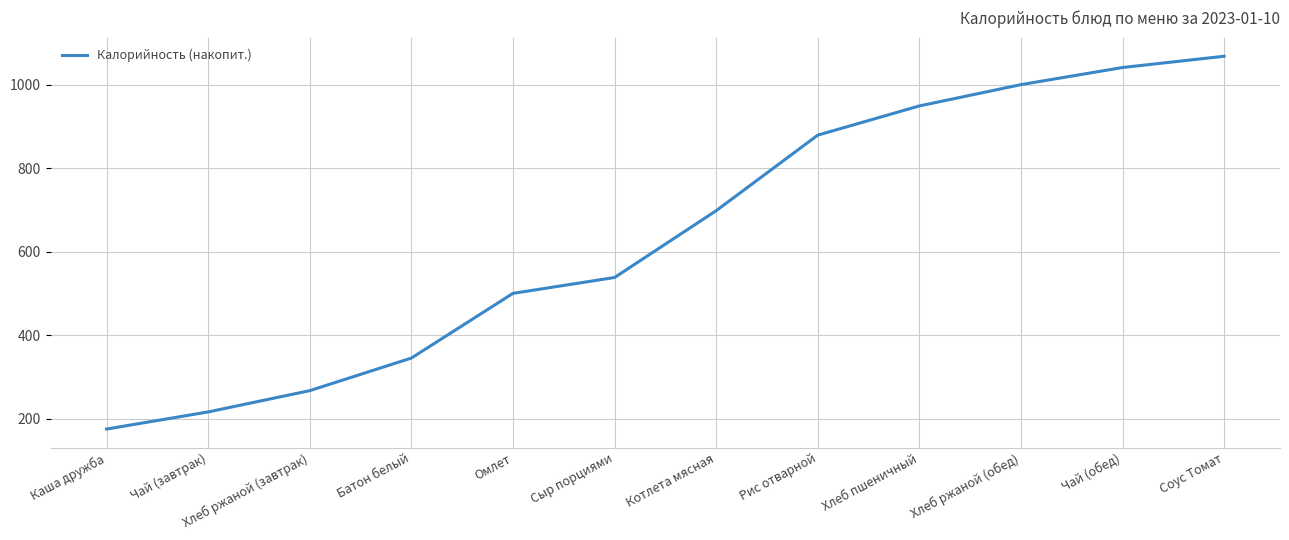

At which category does the chart reach its minimum across all series?

Каша дружба